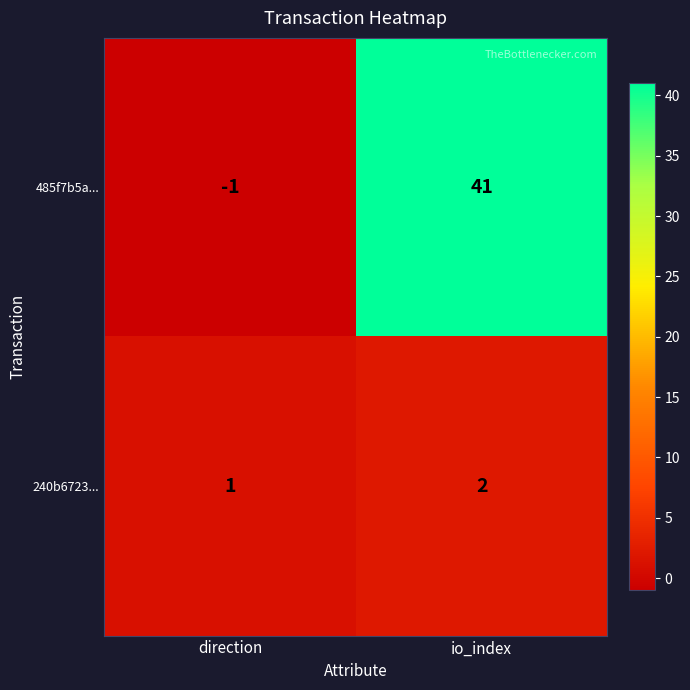

What is the spread (max minus min) of values at io_index?

39